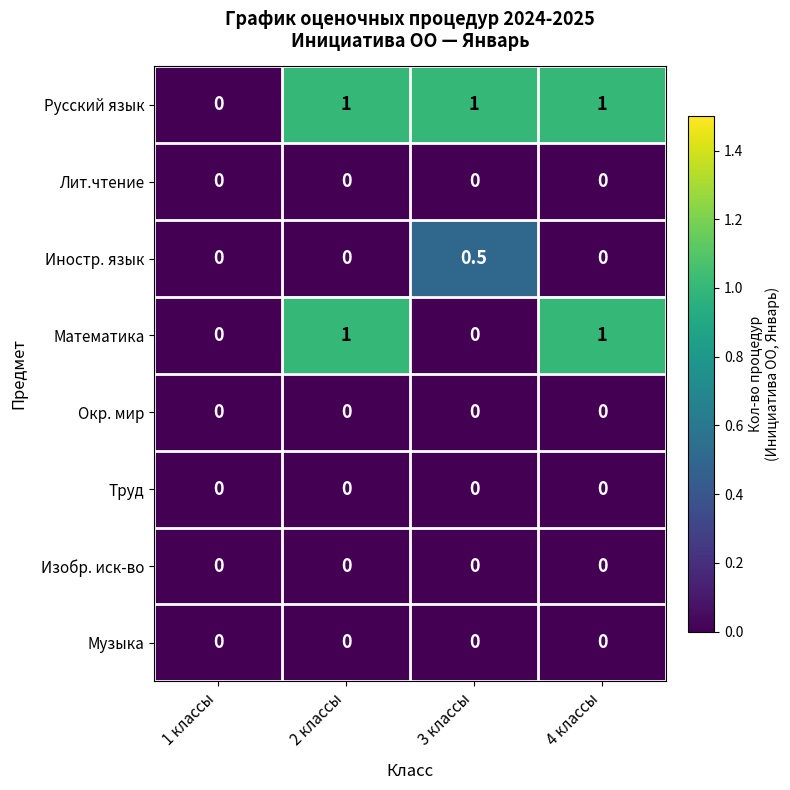

Which series changed the most between 3 классы and 4 классы?

Математика